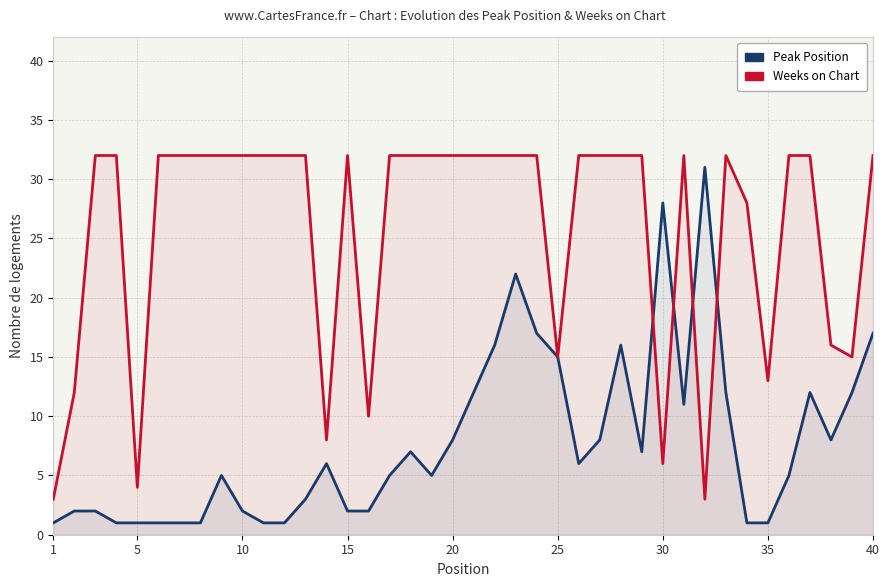

The value of Weeks on Chart at 38 is 21. True or false?

False